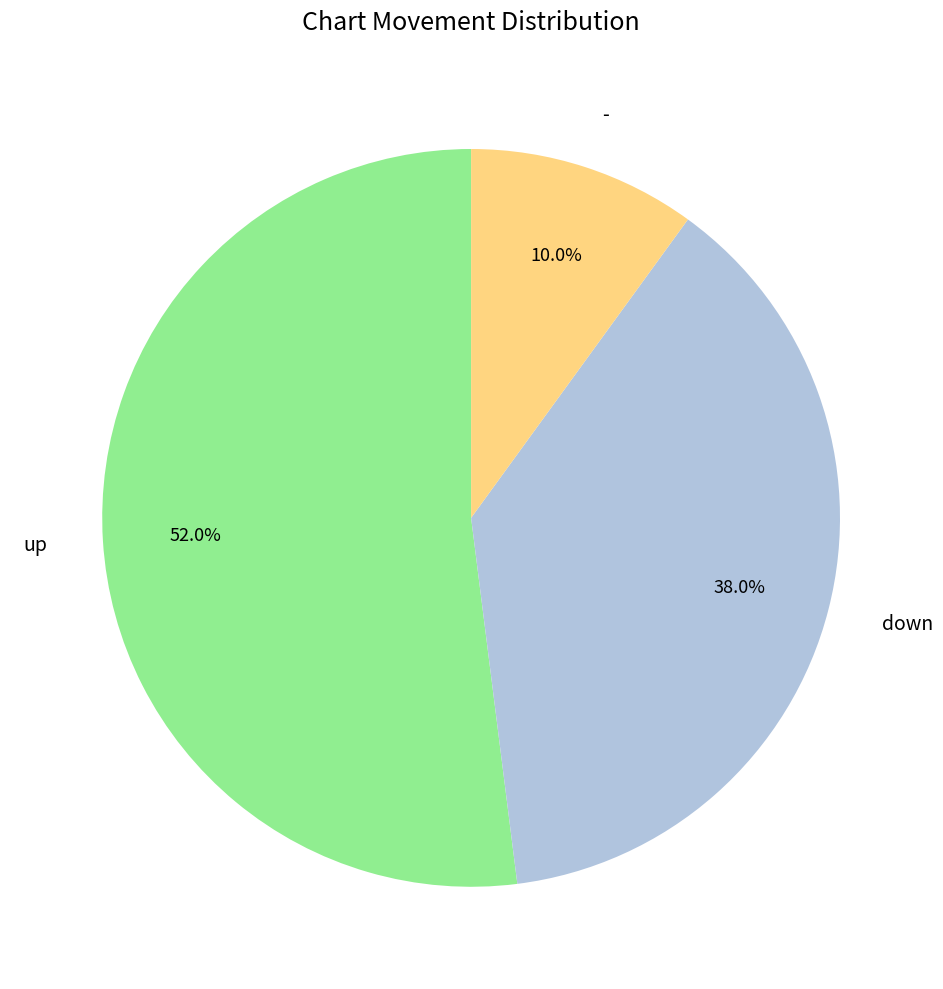

What is the largest slice in the pie chart?

up